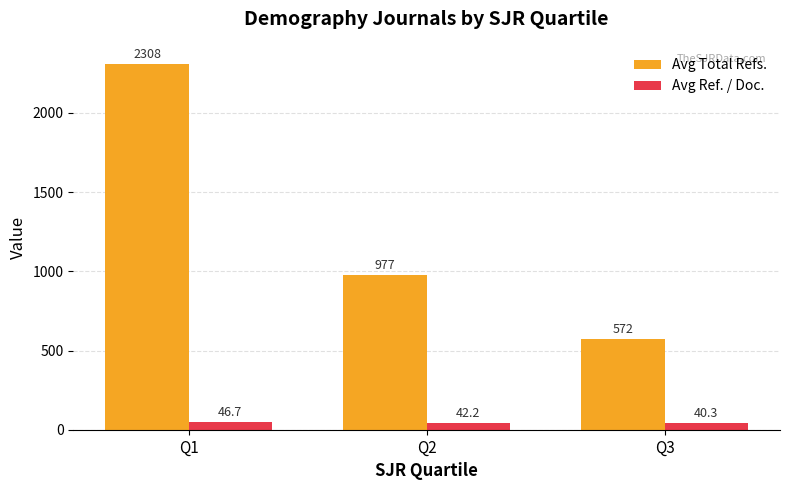

Which series has the largest range (max minus min)?

Avg Total Refs.